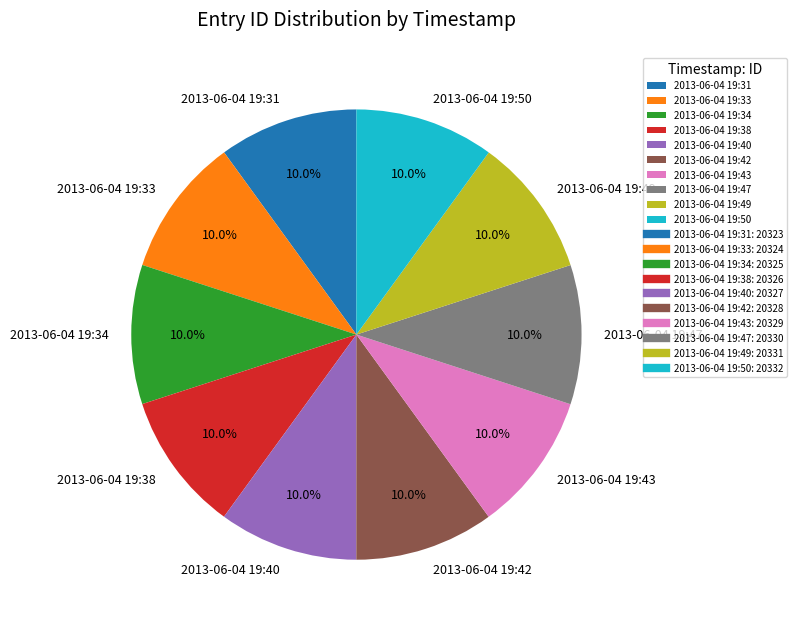

To the nearest percent, what percentage of the pie is 2013-06-04 19:43?

10%